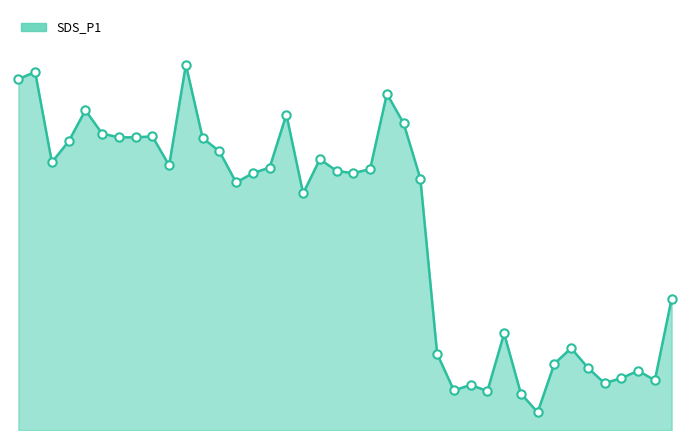

Is this an area chart (filled region under the line)?

Yes